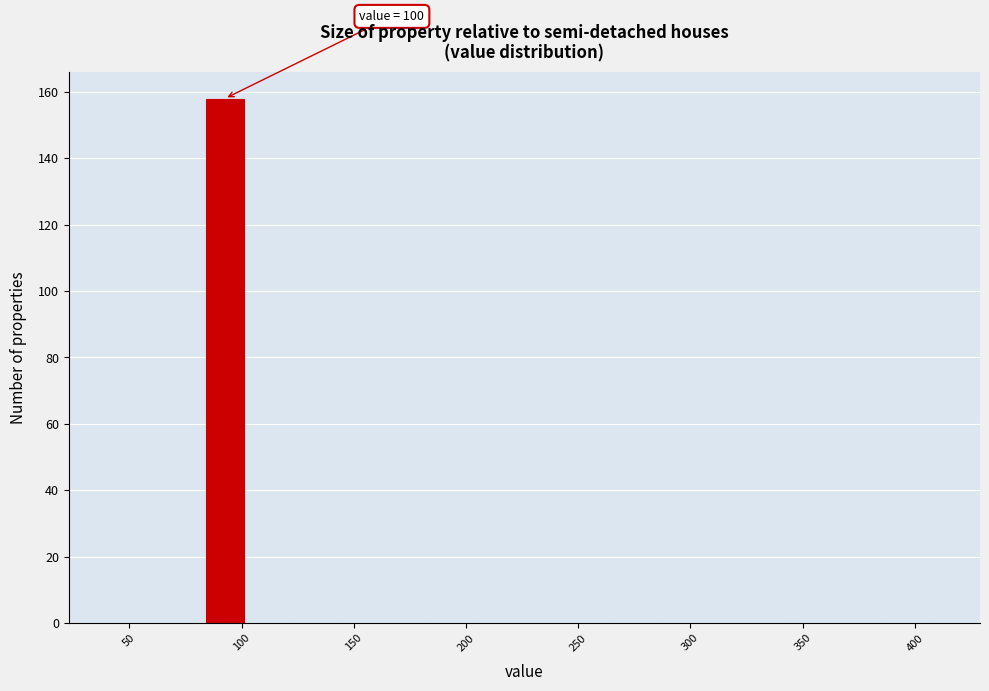

Over which range of the x-axis is the bar tallest?

84 to 104